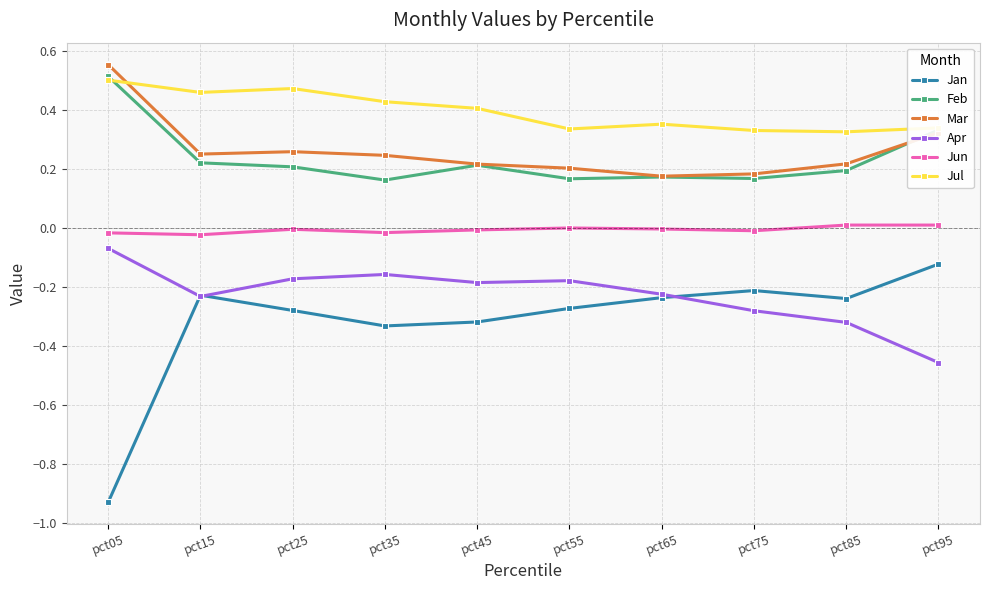

True or false: Jun and Mar cross at least once.

False